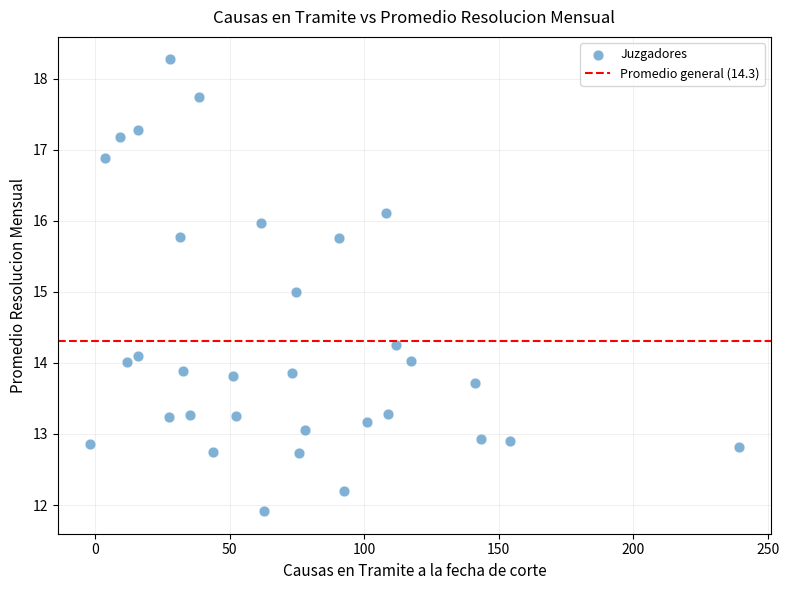

What is the range of Y values (max minus min)?

6.4